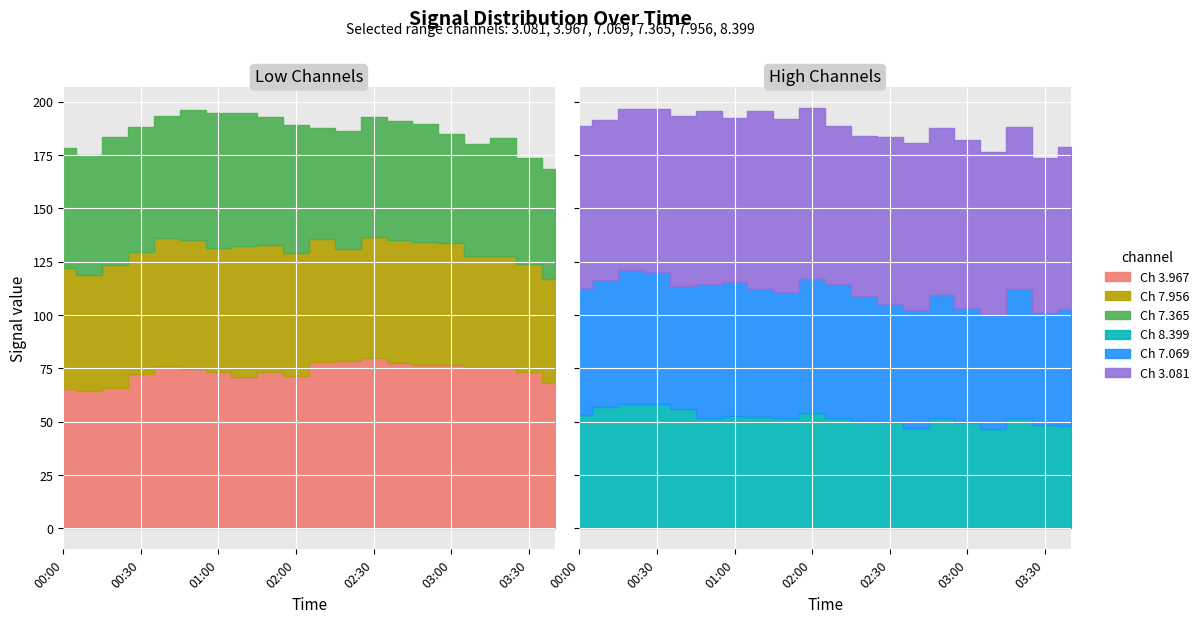

After their last crossing, which series has the higher values: 7.069 or 8.399?

7.069